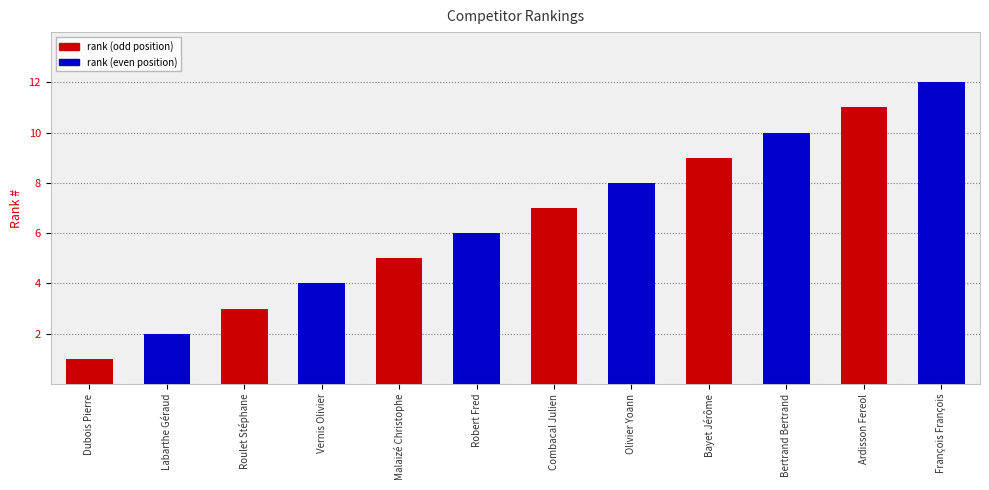

What is the value of the 1st bar from the left?

1